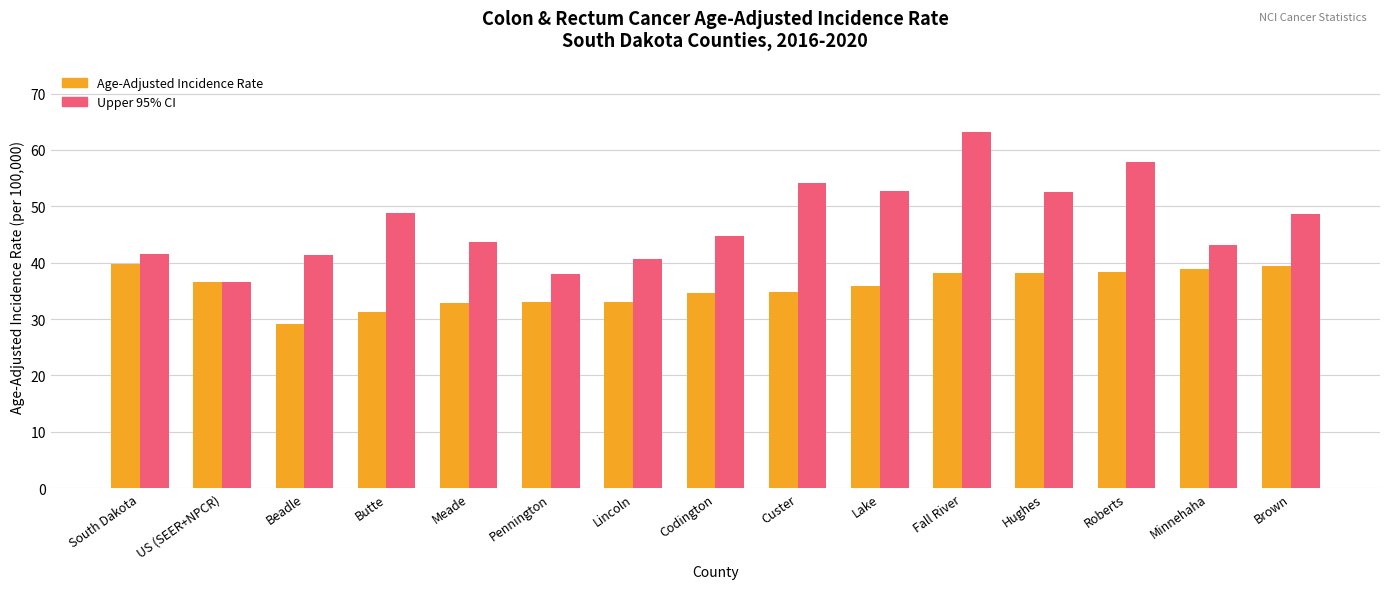

What is the label of the 4th bar from the right?

Hughes